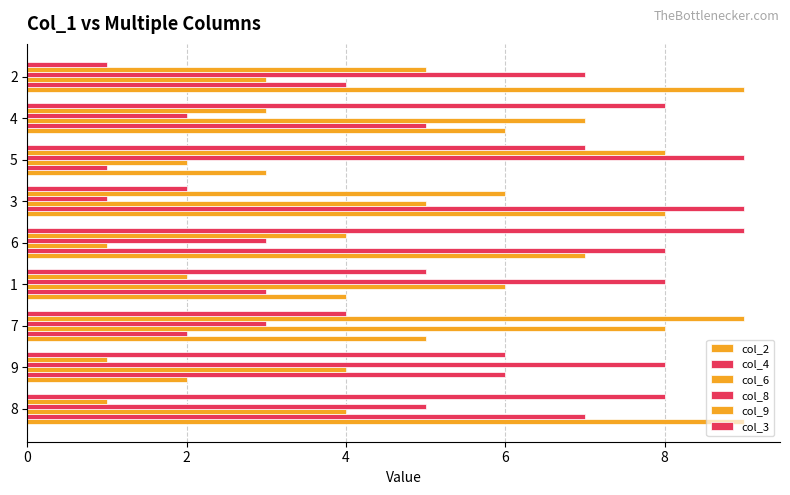

Is the value of col_8 at 1 greater than the value of col_2 at 4?

Yes